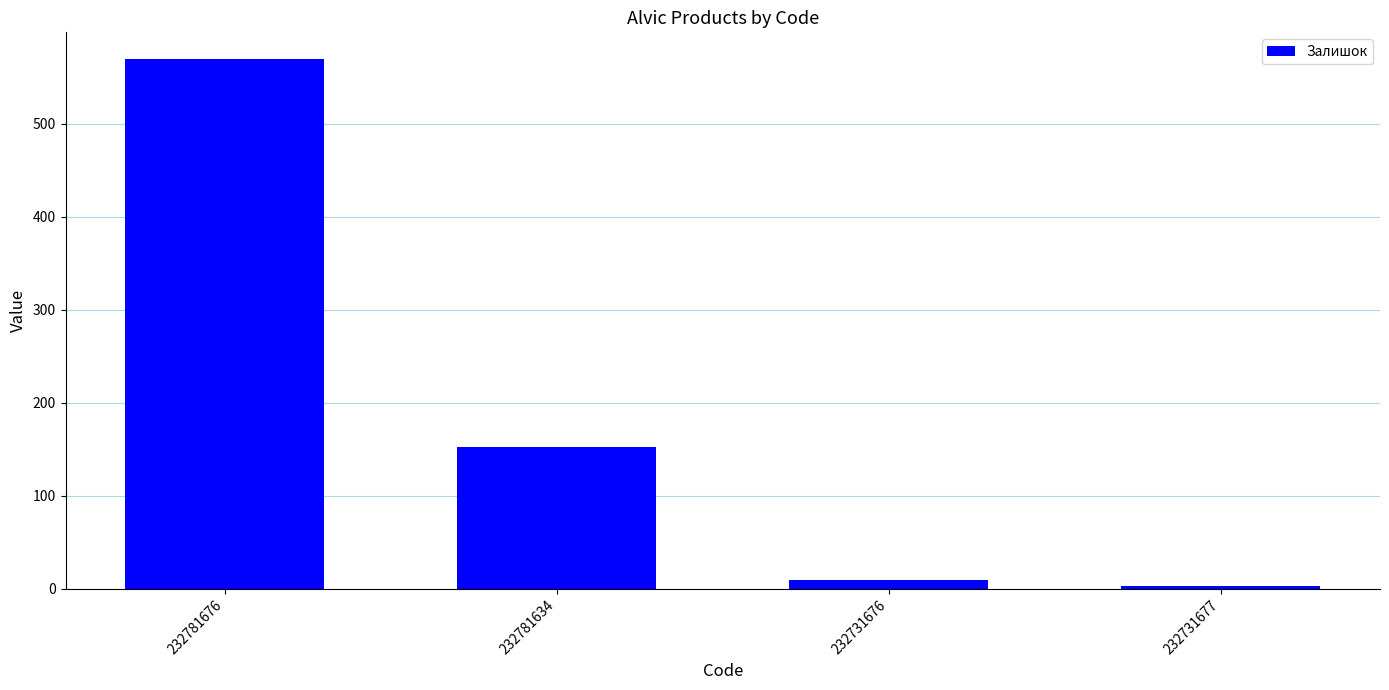

Count the number of categories in the chart.

4